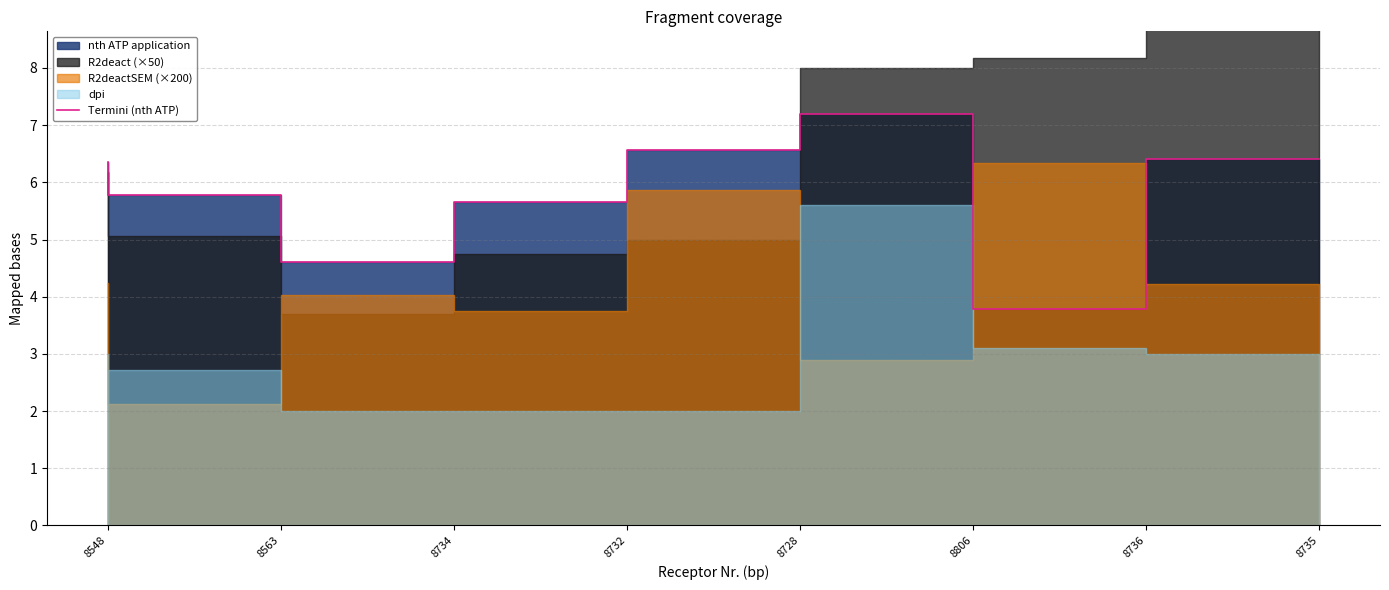

Where is the data nearest to the value 5?

8734